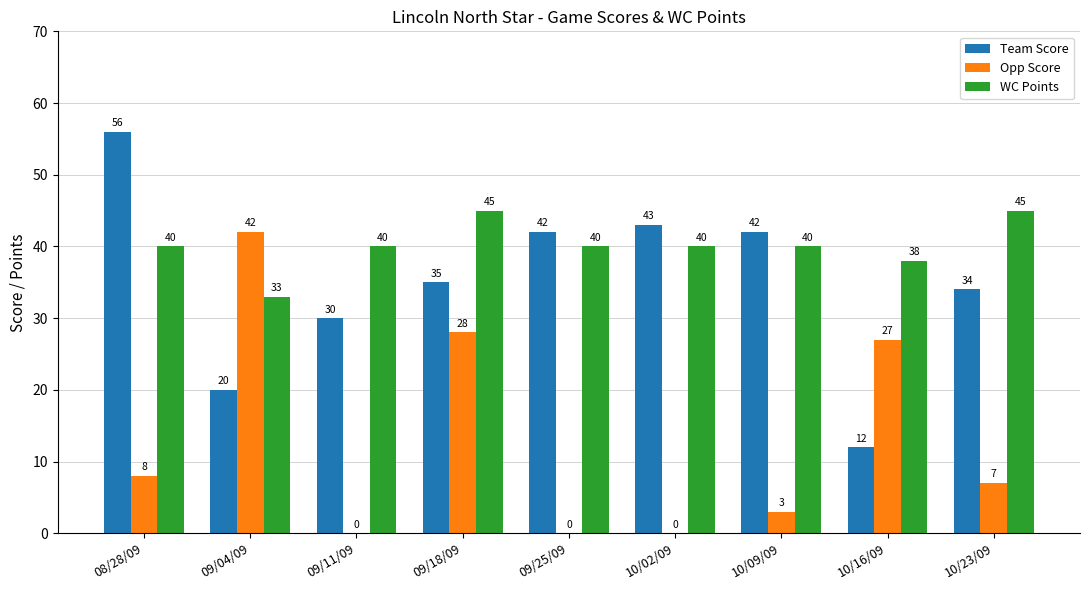

What is the highest value of the Team Score series?

56